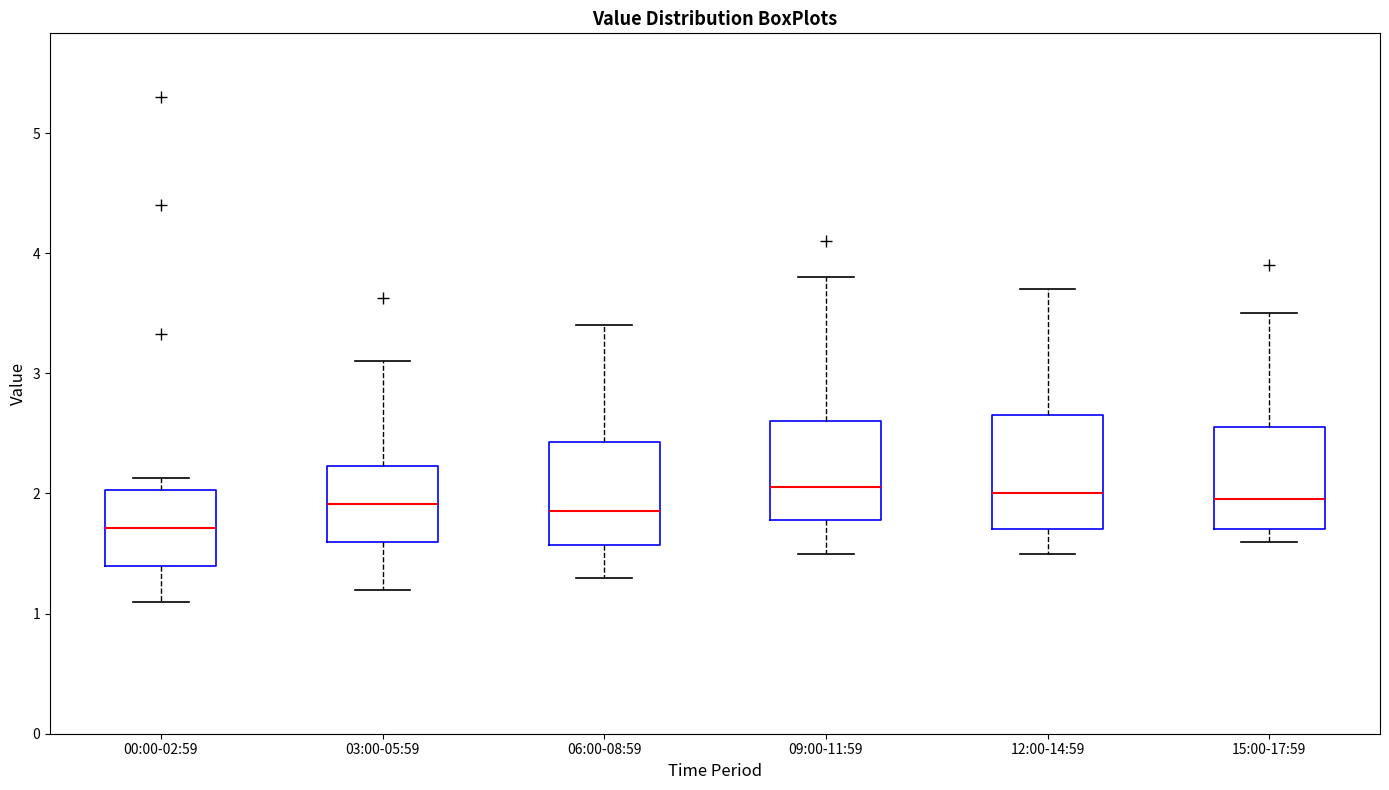

Reading left to right, read every box against the y-axis: the position of its median line, the range the box covers, and the ends of its whiskers. The values are not printed on the chart, so give them approximately, as read against the axis.

00:00-02:59: median 1.7, box 1.4 to 2.0, whiskers 1.1 to 2.1
03:00-05:59: median 1.9, box 1.6 to 2.2, whiskers 1.2 to 3.1
06:00-08:59: median 1.9, box 1.6 to 2.4, whiskers 1.3 to 3.4
09:00-11:59: median 2.1, box 1.8 to 2.6, whiskers 1.5 to 3.8
12:00-14:59: median 2.0, box 1.7 to 2.7, whiskers 1.5 to 3.7
15:00-17:59: median 2.0, box 1.7 to 2.6, whiskers 1.6 to 3.5